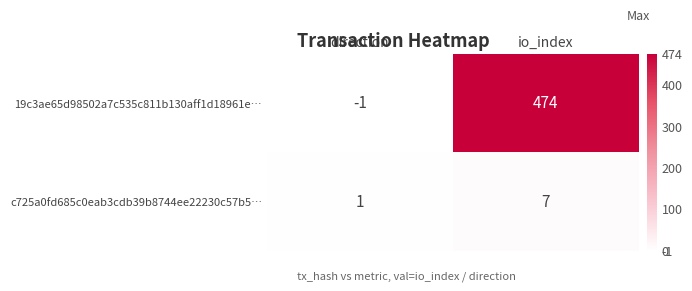

Which series has the largest range (max minus min)?

19c3ae65d98502a7c535c811b130aff1d18961e…